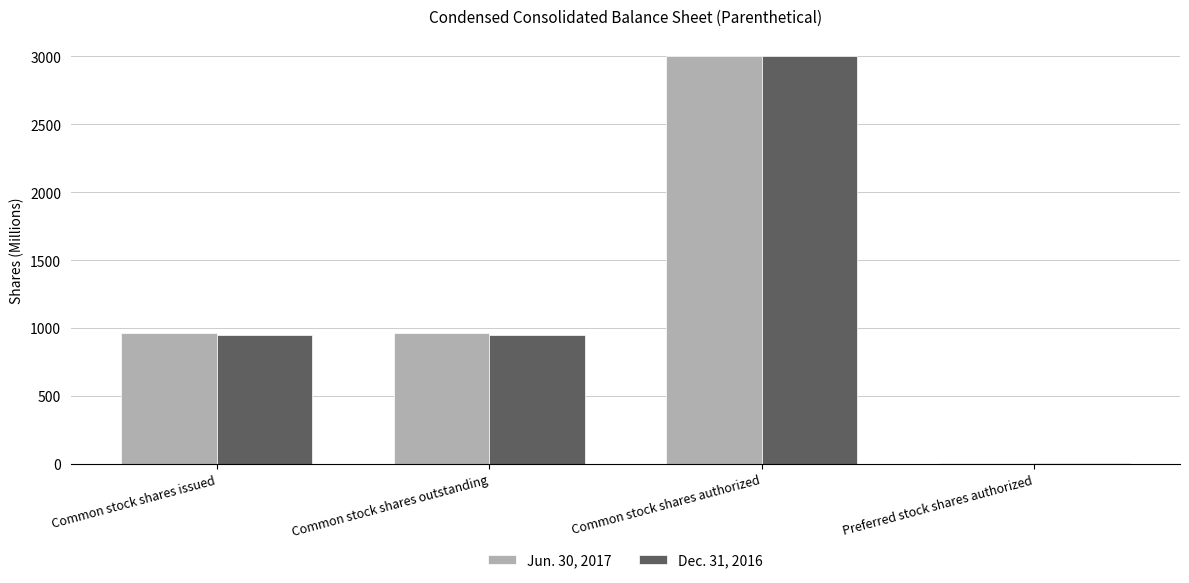

True or false: Dec. 31, 2016 has a value of 10 at Preferred stock shares authorized.

True